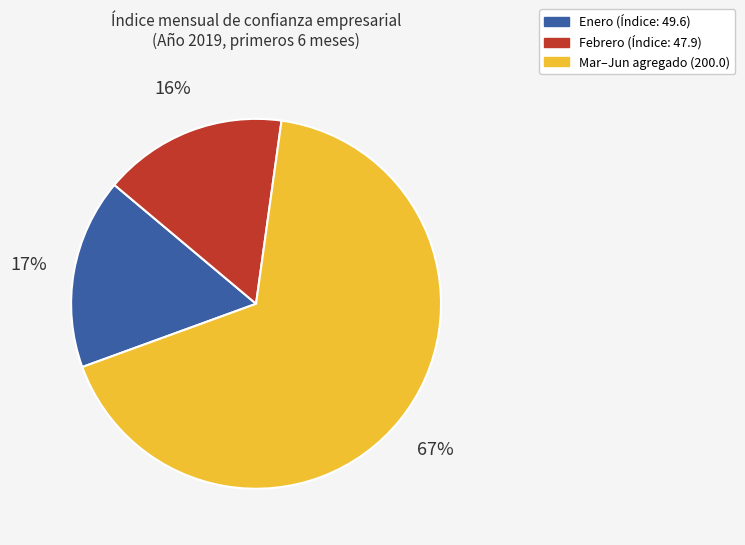

Does any single category account for the majority?

Yes